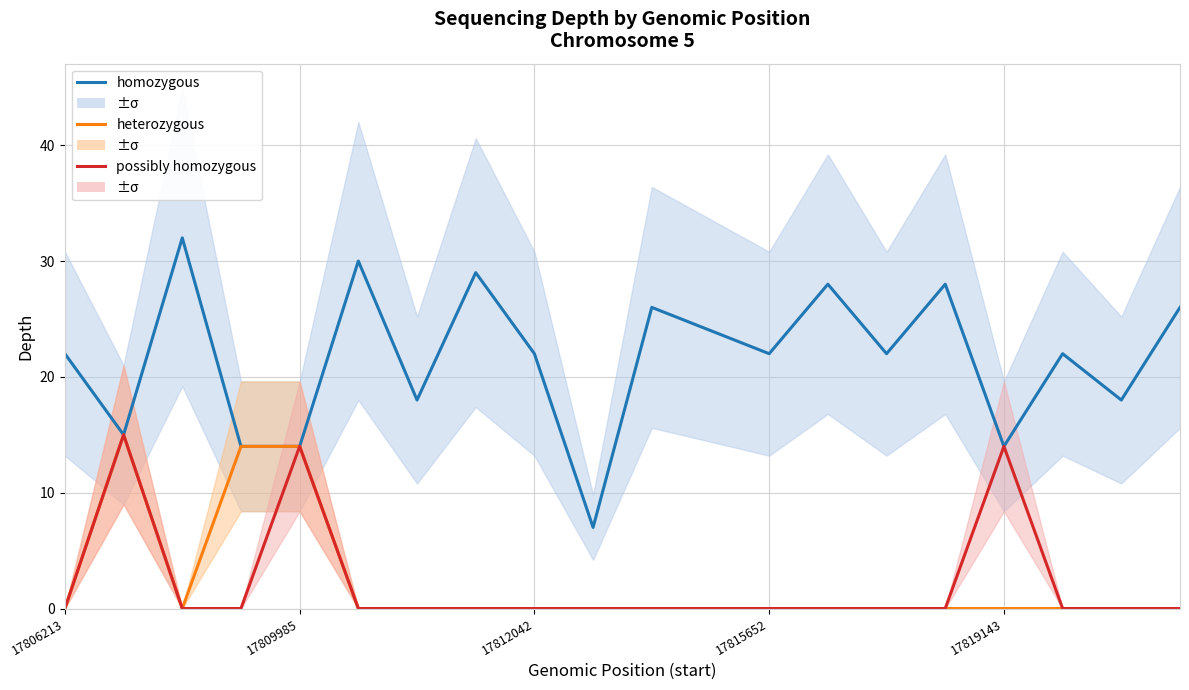

What are all the series names shown in the legend?

homozygous, heterozygous, possibly homozygous